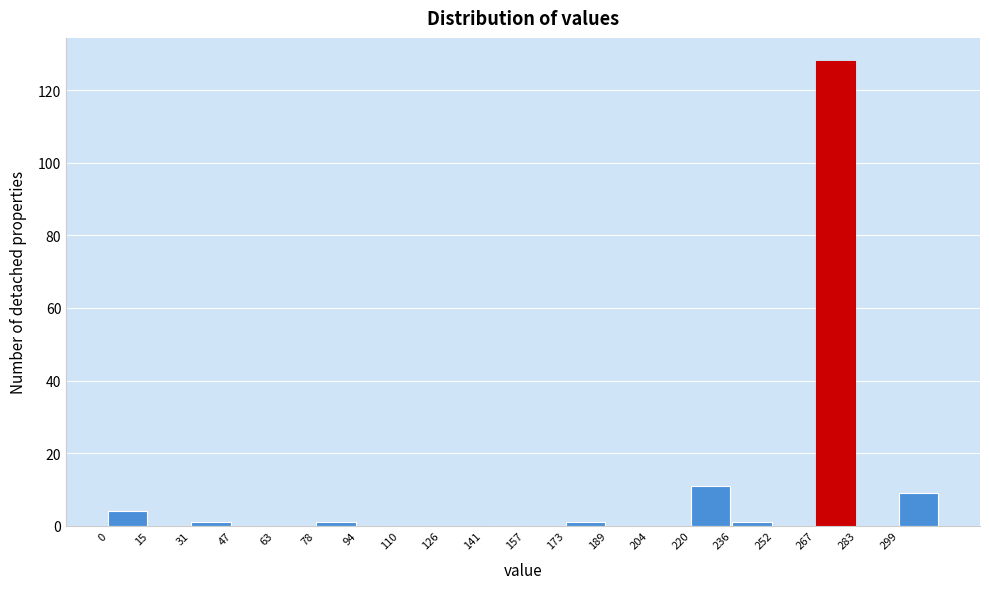

Which range on the x-axis has the tallest bar?

268 to 284